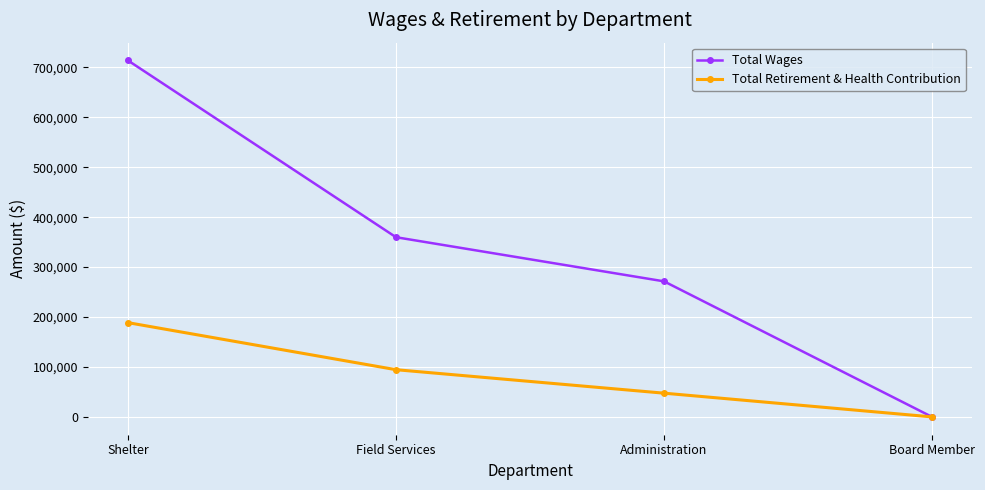

Rank the series at Field Services from lowest to highest value.

Total Retirement & Health Contribution, Total Wages